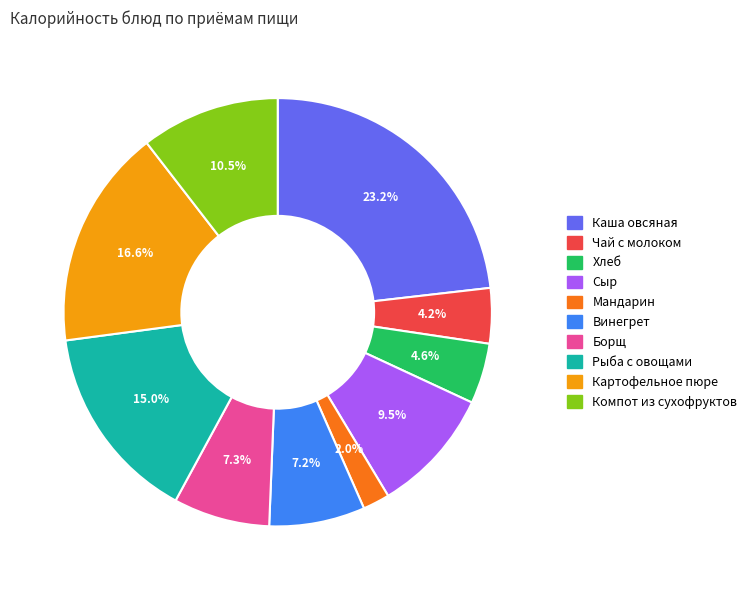

Which slice is the largest?

Каша овсяная